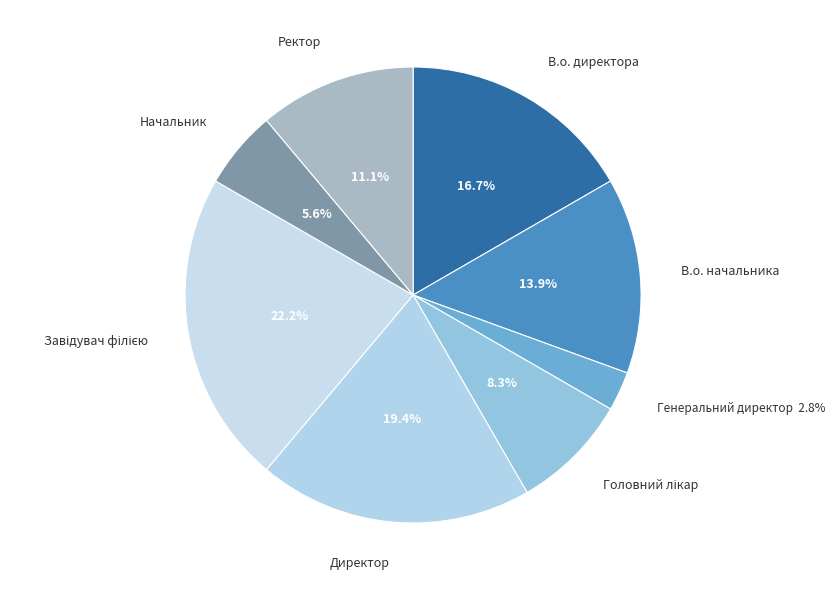

Is it true that Директор is 19% of the pie?

True